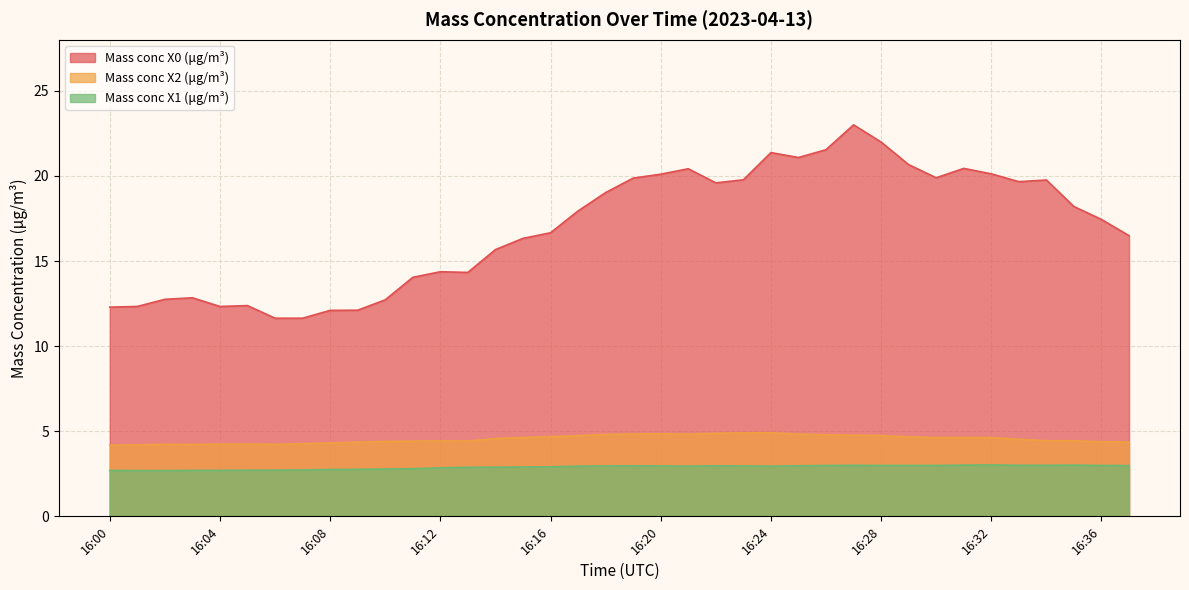

The value of Mass conc X2 (μg/m³) at 16:35 is 6.2. True or false?

False